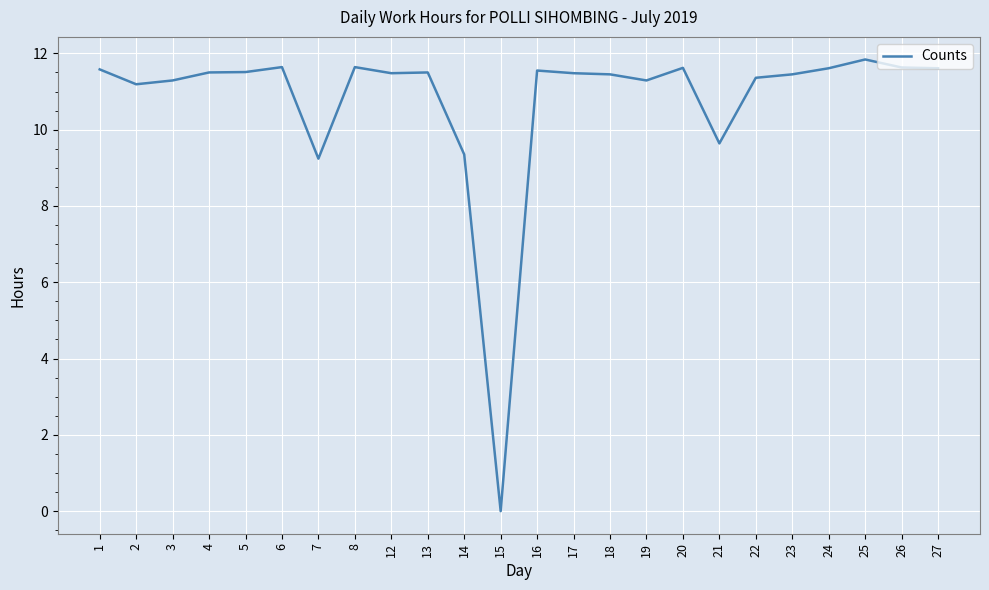

Read the value at 13.

11.5